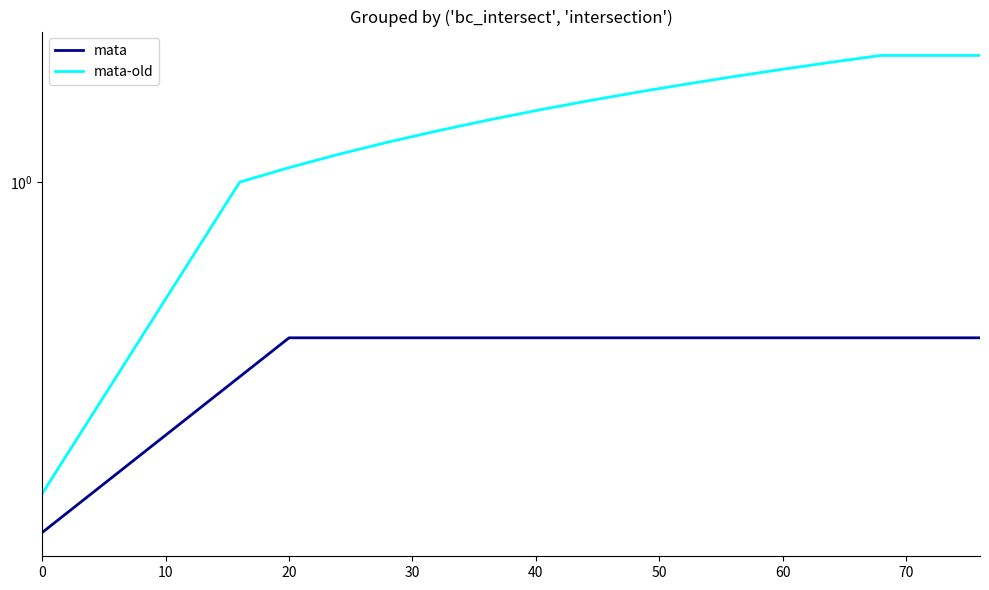

At which category is the sum across all series the highest?

17